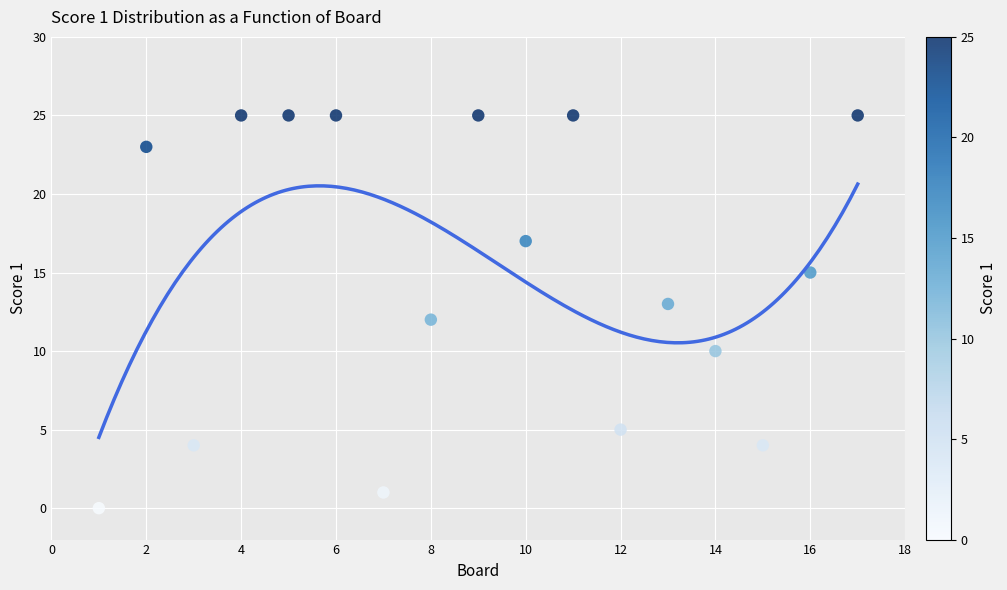

What is the range of X values (max minus min)?

16